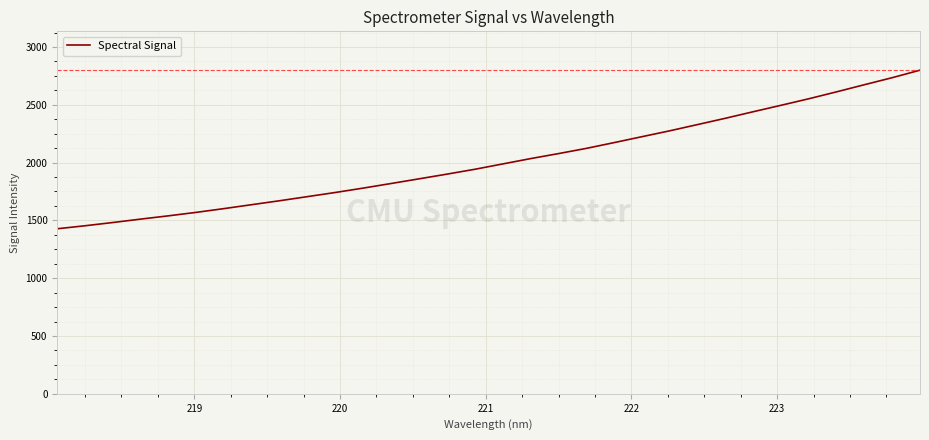

What is the difference between the maximum and minimum values?

1371.8